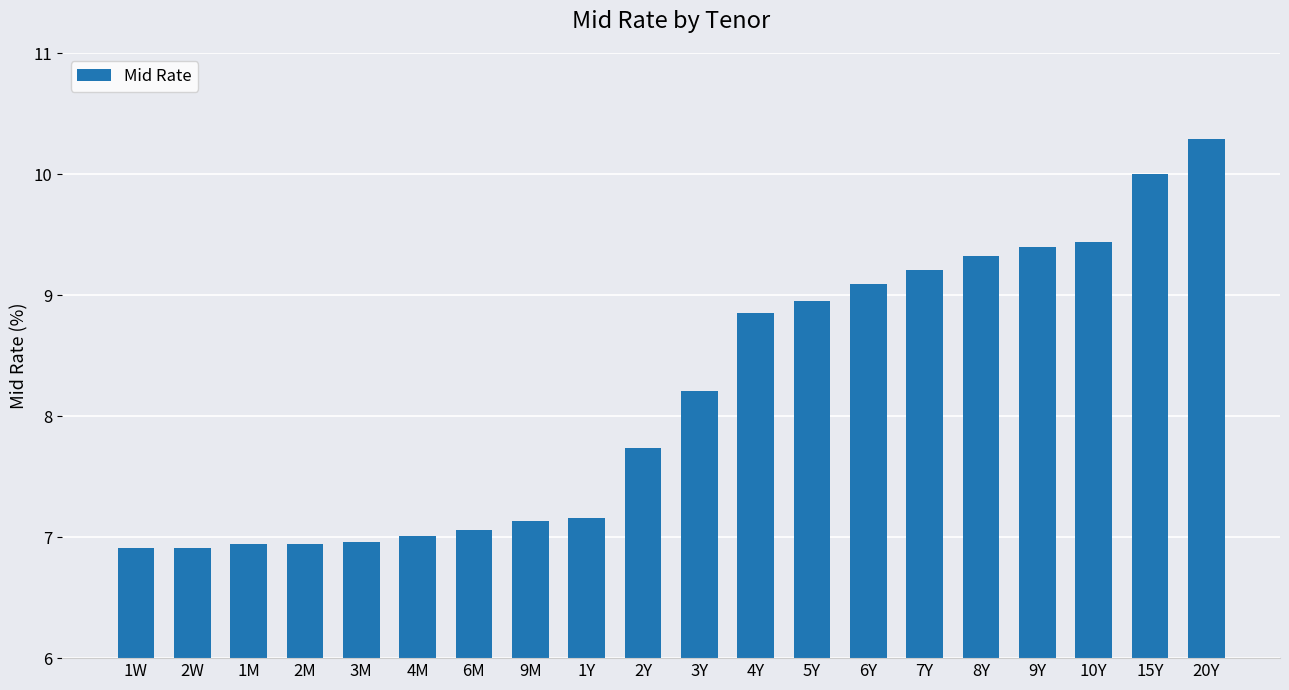

The value at 15Y is 7.0. True or false?

False